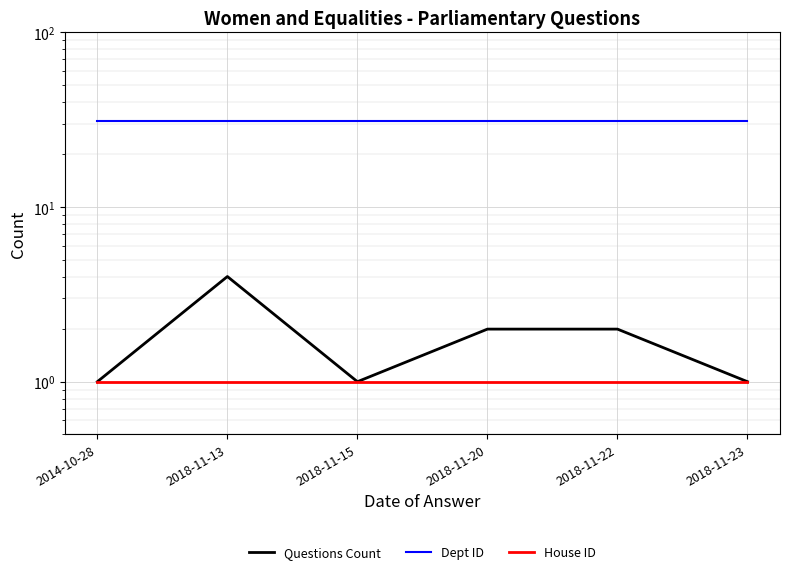

What is the total value across all series at 2018-11-22?

34